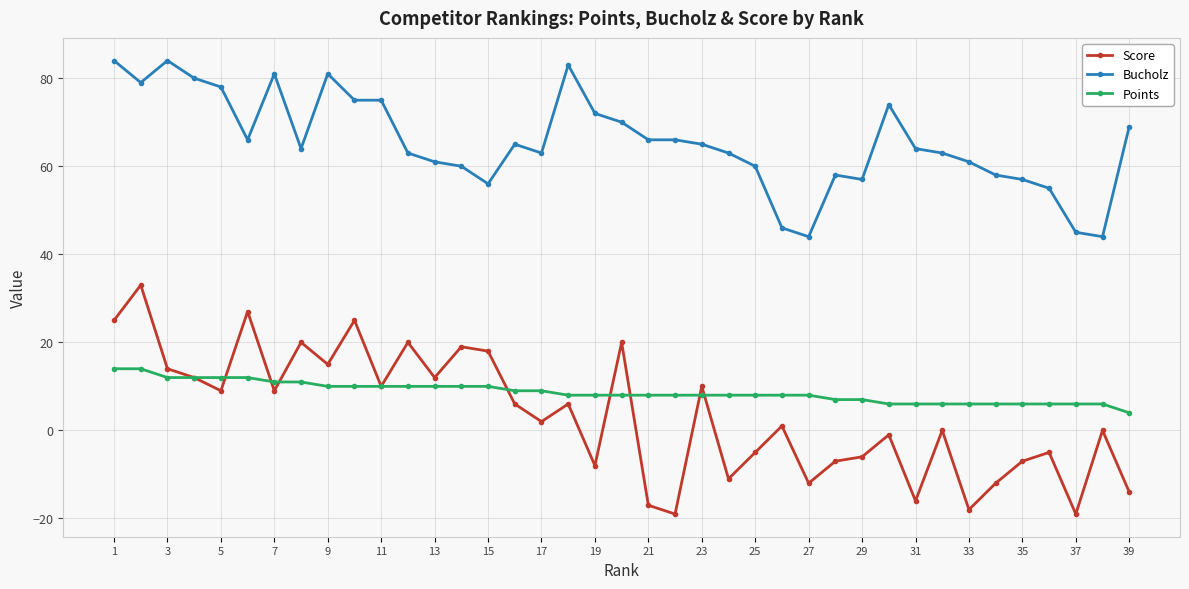

List the series in order of their peak value, highest first.

Bucholz, Score, Points